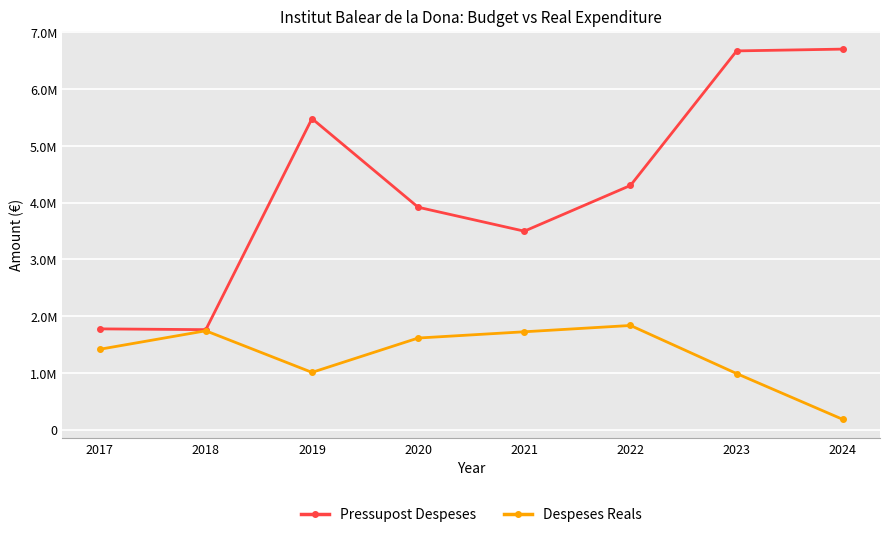

List the series in order of their overall mean, lowest first.

Despeses Reals, Pressupost Despeses